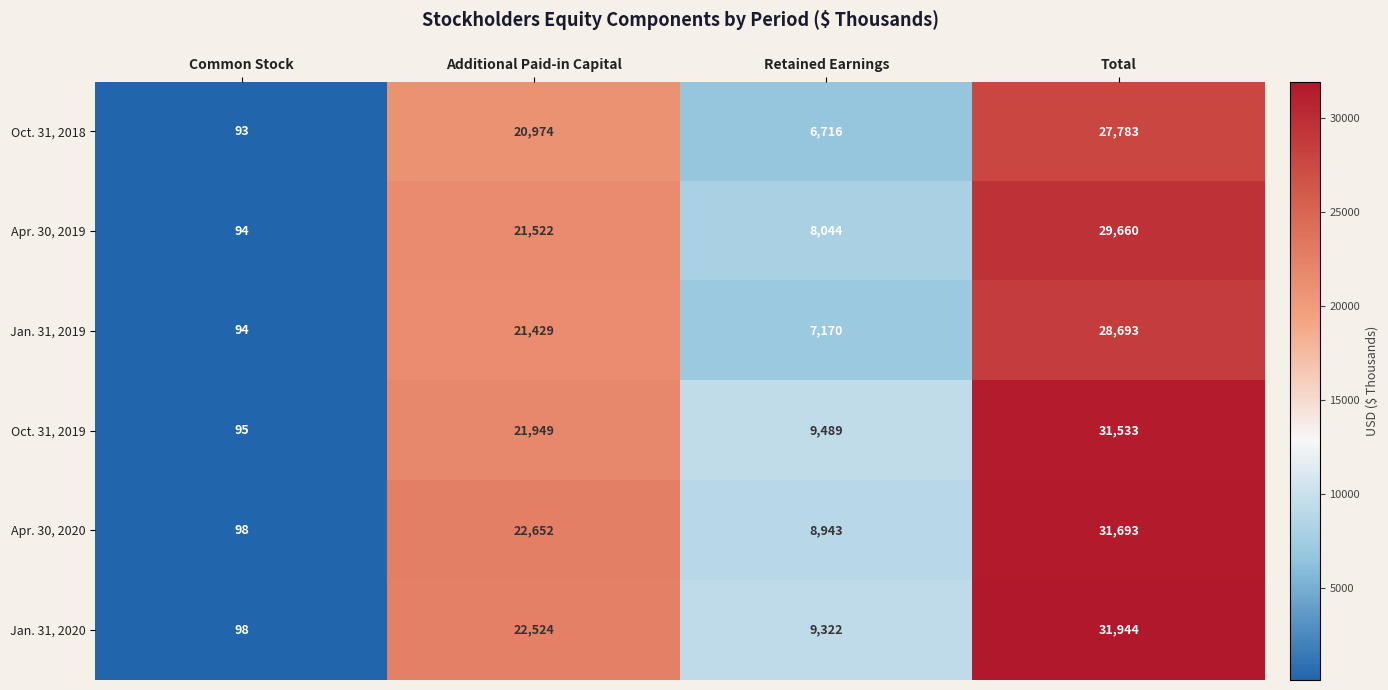

What is the greatest value displayed?

31944